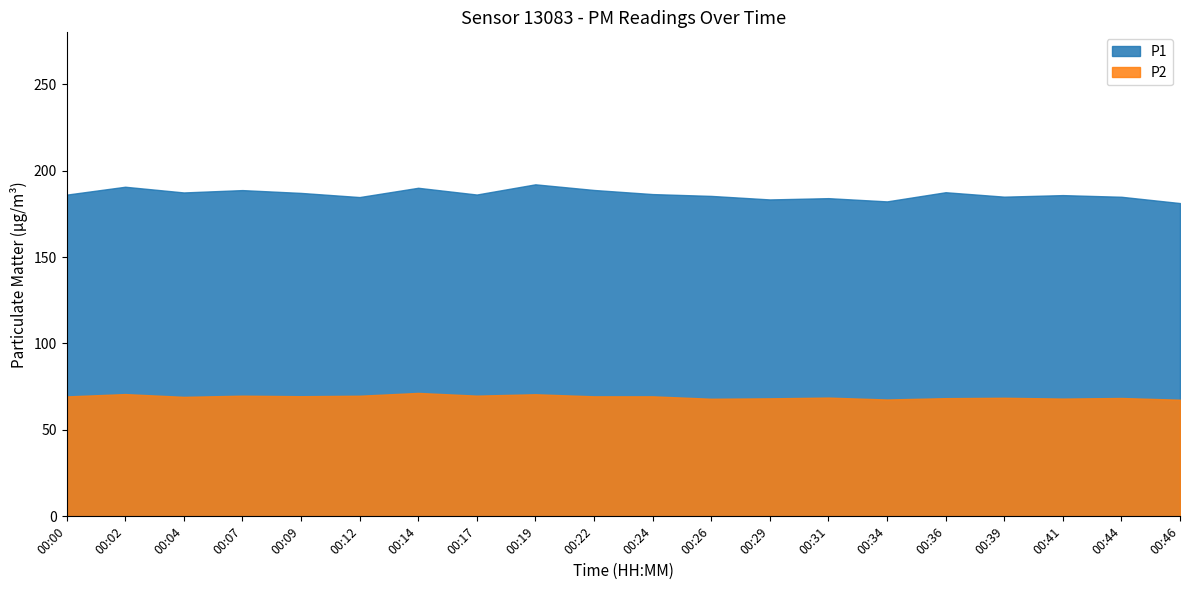

True or false: P2 and P1 cross at least once.

False